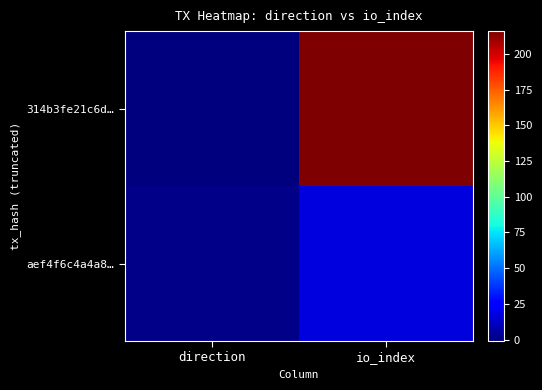

Which series has the widest spread of values?

314b3fe21c6d…